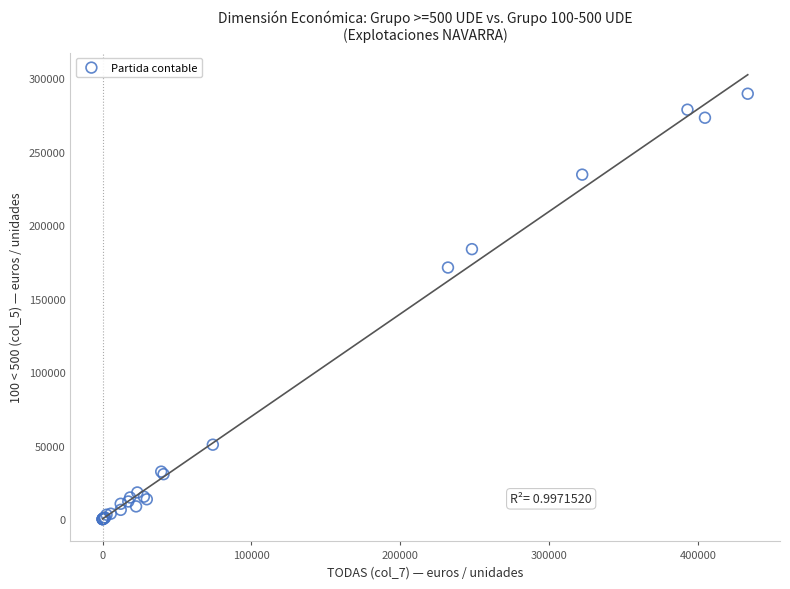

What Y value in the scatter plot is closest to 144678?

171142.0